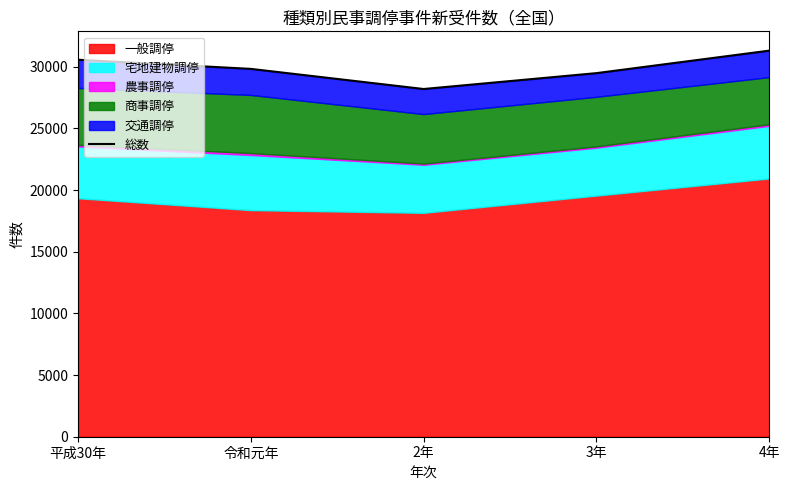

Where is the first local minimum?

2年